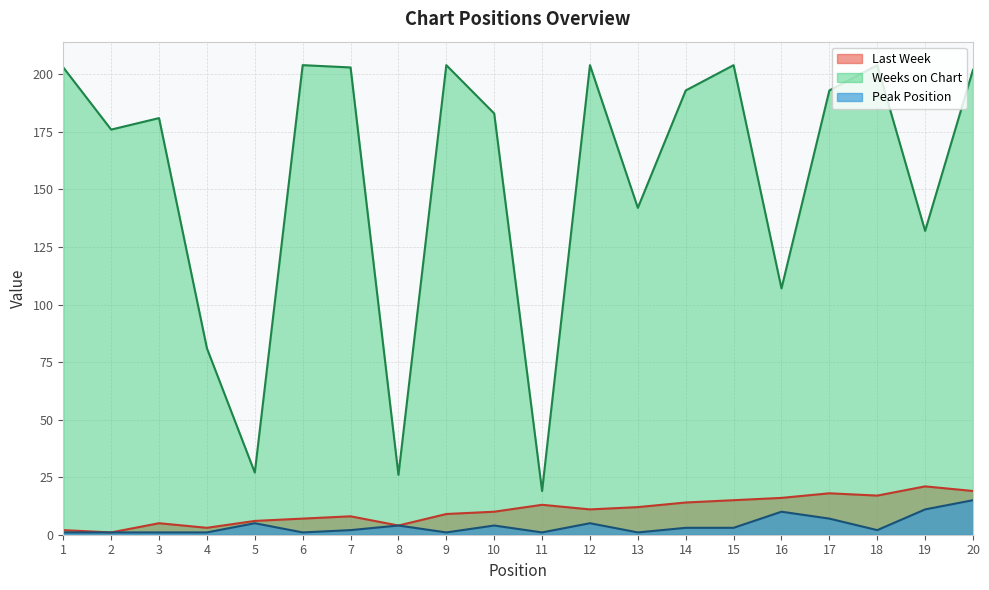

What is the difference between the maximum and second lowest values in the Last Week series?

19